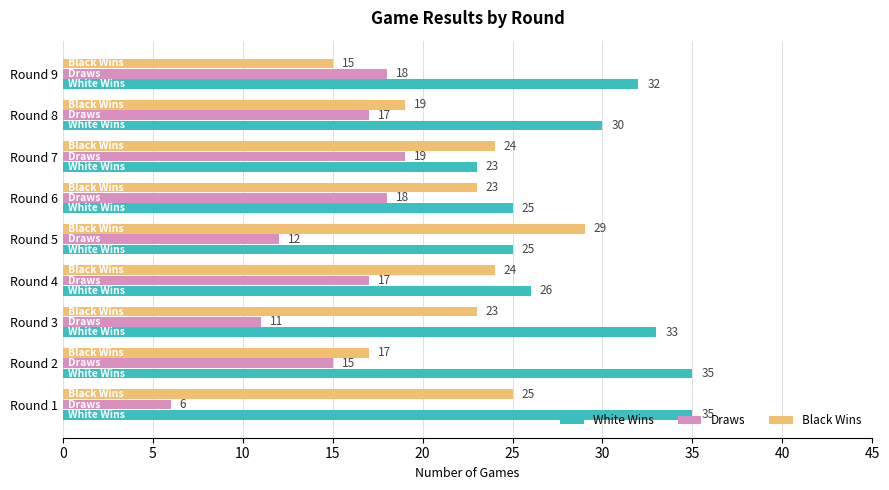

What is the maximum value shown in the chart?

35